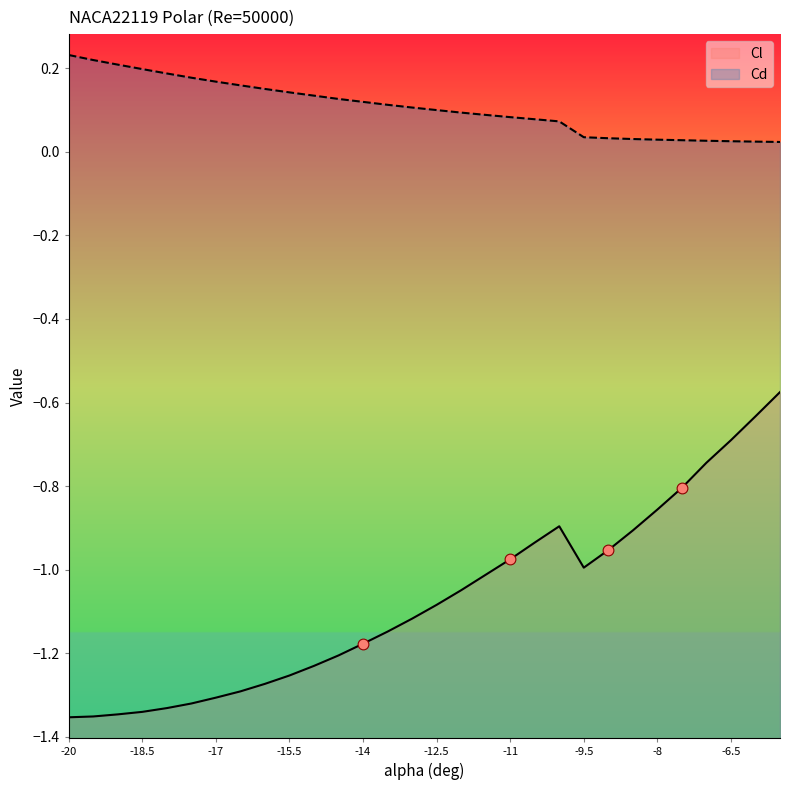

Which series contains the lowest Y value?

Cl